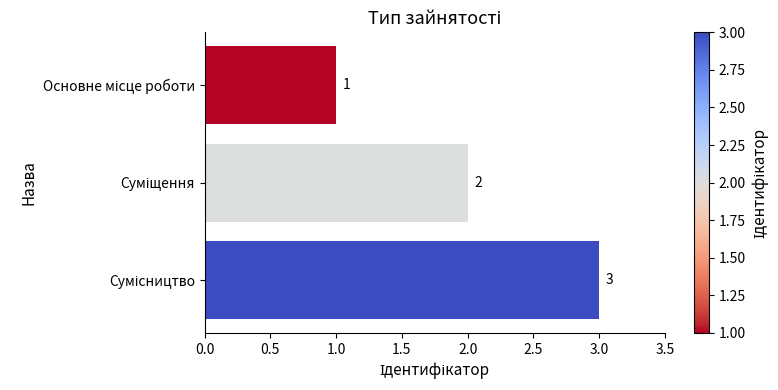

How many data points are less than 2?

1